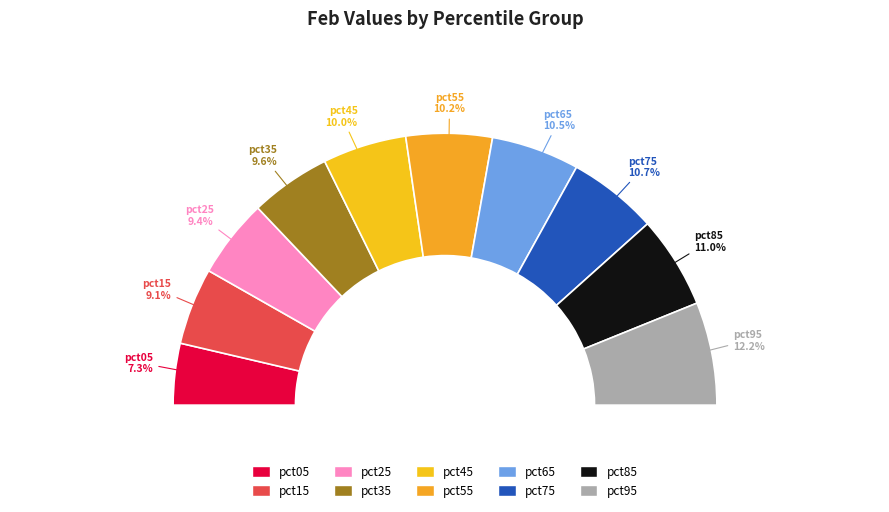

To the nearest percent, what is the difference between the largest and smallest slice percentages?

5%